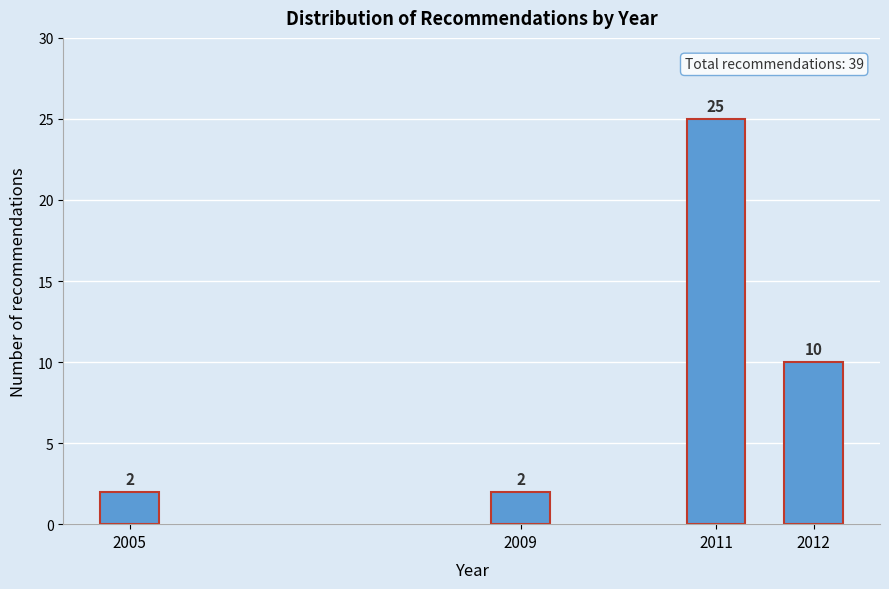

Reading left to right, list all the values displayed in this chart.

2005=2	2009=2	2011=25	2012=10